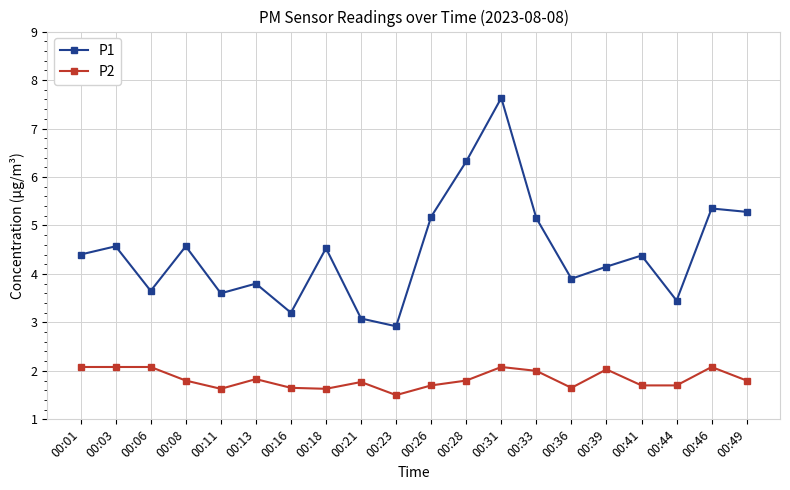

What is the difference between the maximum and minimum values in the P2 series?

0.6